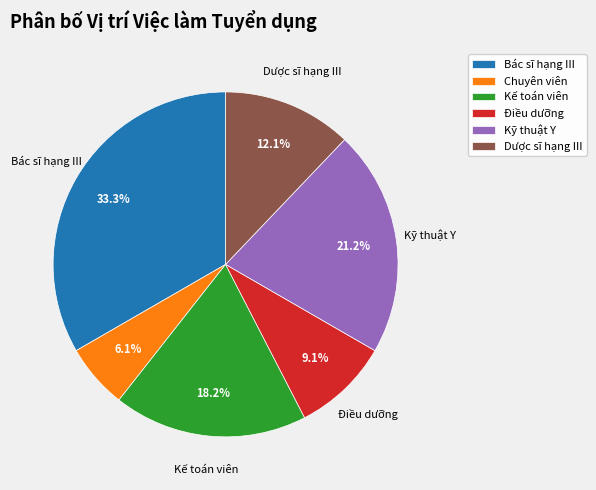

How many slices are in this pie chart?

6